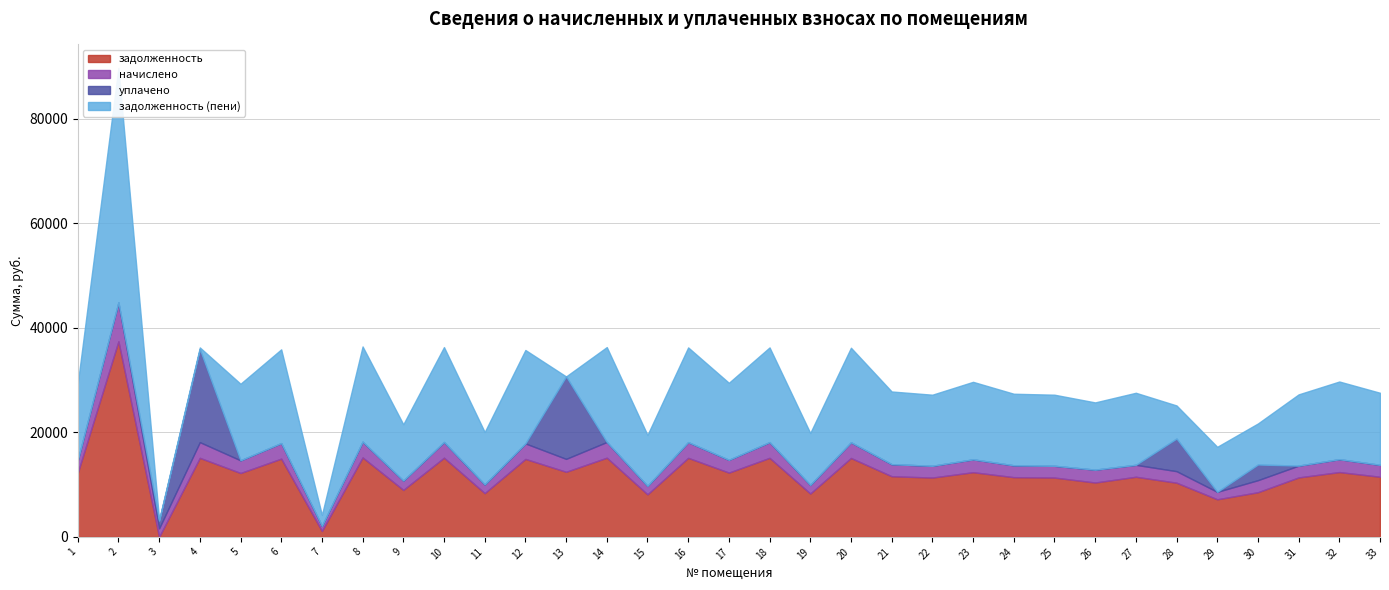

What is the approximate value of задолженность at 22?

11350.6